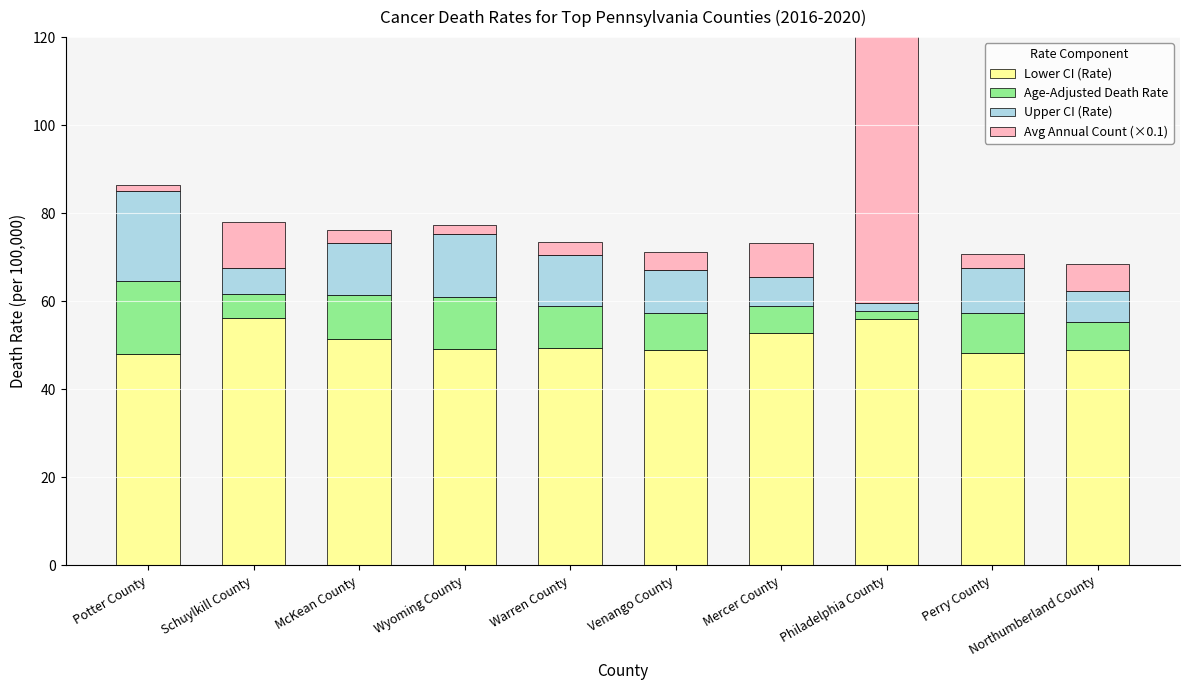

Which label corresponds to the largest value in the chart?

Philadelphia County